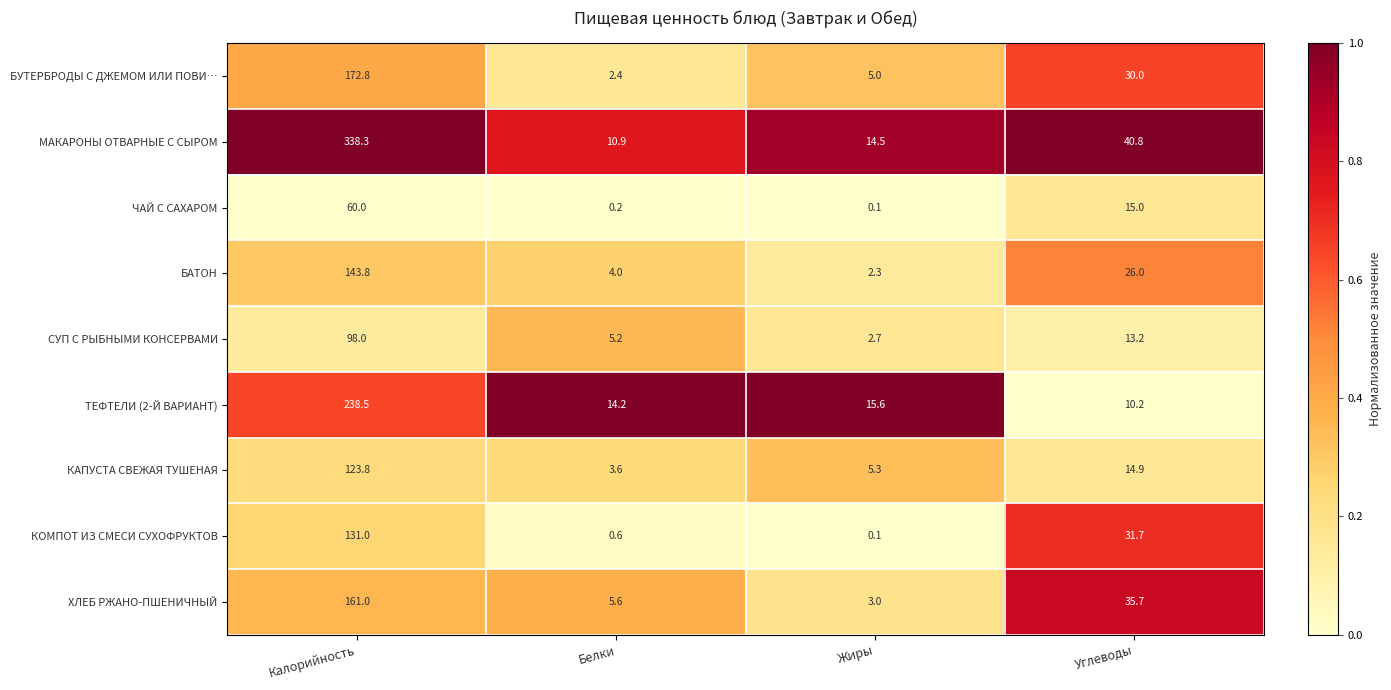

Which series changed the most between Белки and Жиры?

МАКАРОНЫ ОТВАРНЫЕ С СЫРОМ